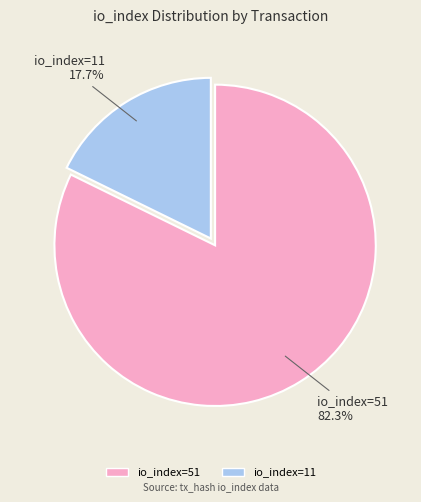

What percentage is the io_index=51 slice, to the nearest percent?

82%